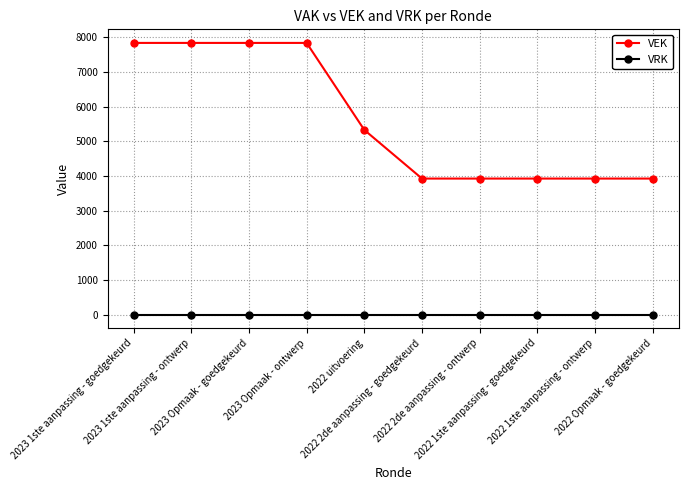

Reading left to right, extract all data points from this chart.

VEK: 7836	7836	7836	7836	5326	3923	3923	3923	3923	3923
VRK: 0	0	0	0	0	0	0	0	0	0